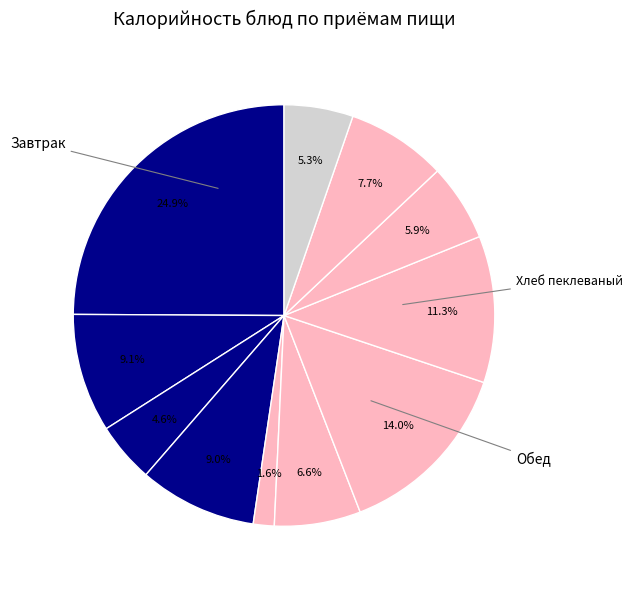

To the nearest percent, what is the difference between the largest and smallest slice percentages?

23%